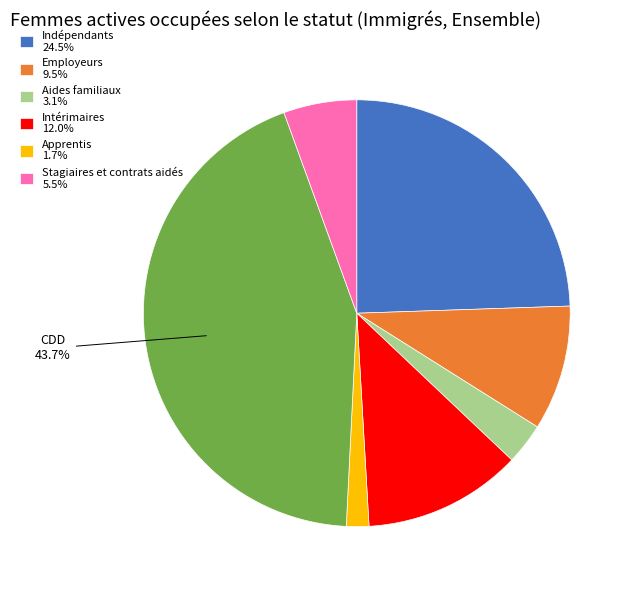

Count the number of slices in the pie.

7